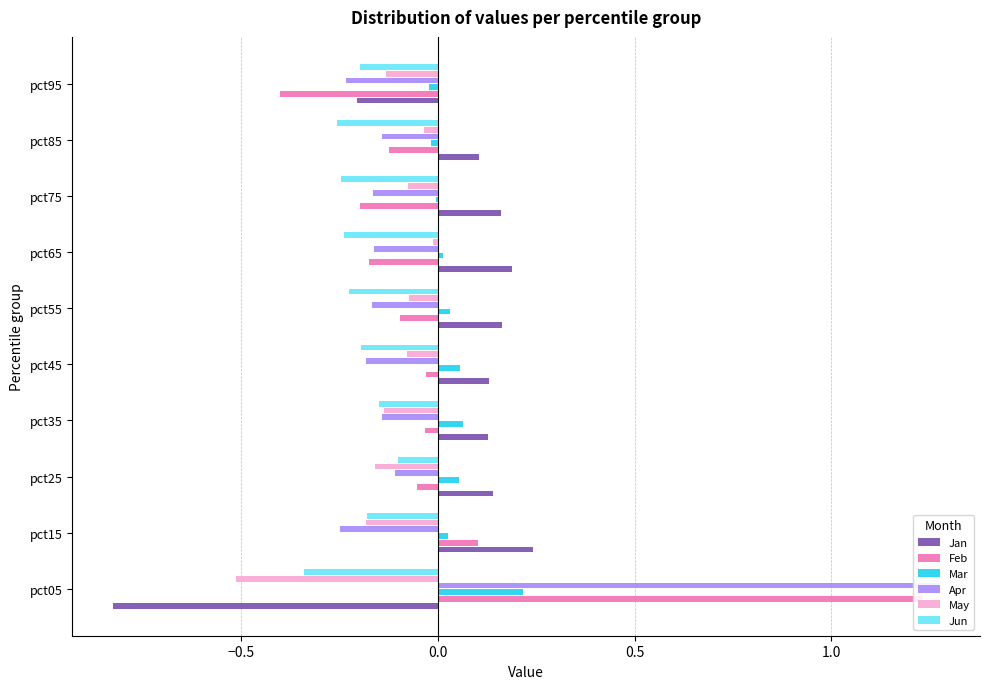

The value of Jan at pct25 is 0.1. True or false?

True